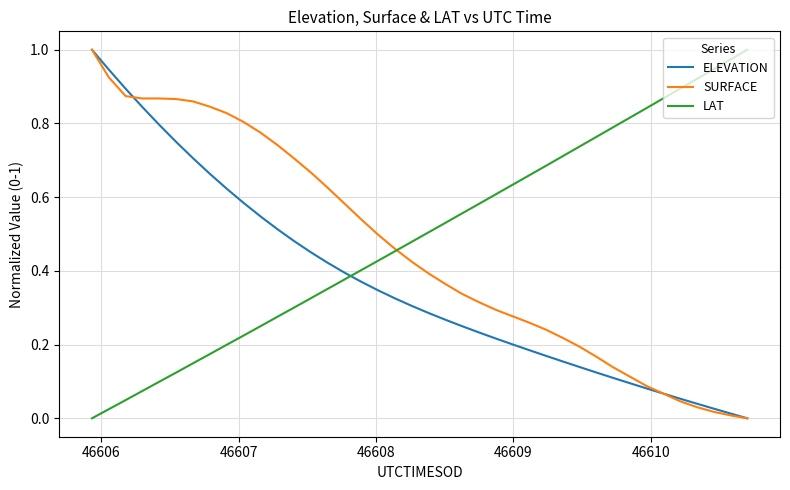

Rank the series by their average value, from highest to lowest.

LAT, SURFACE, ELEVATION